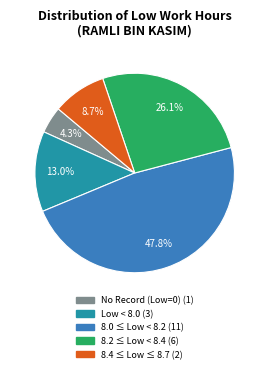

Is there any slice that represents more than half of the pie?

No